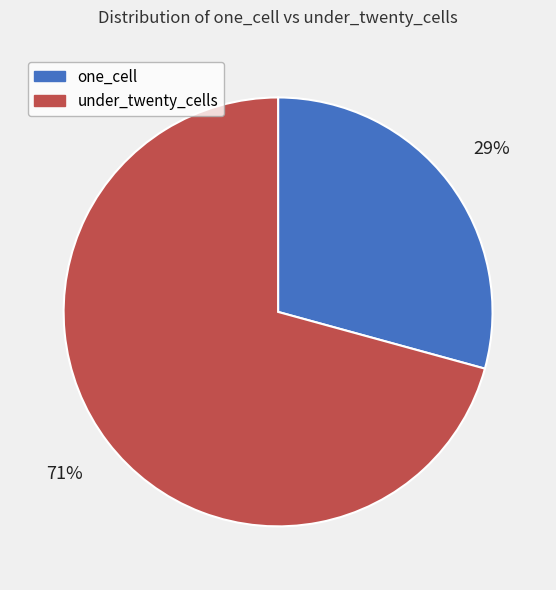

What is the largest slice in the pie chart?

under_twenty_cells